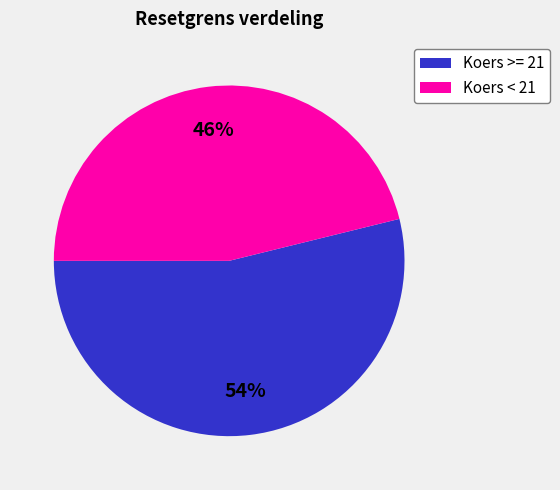

To the nearest percent, what is the difference between the largest and smallest slice percentages?

8%